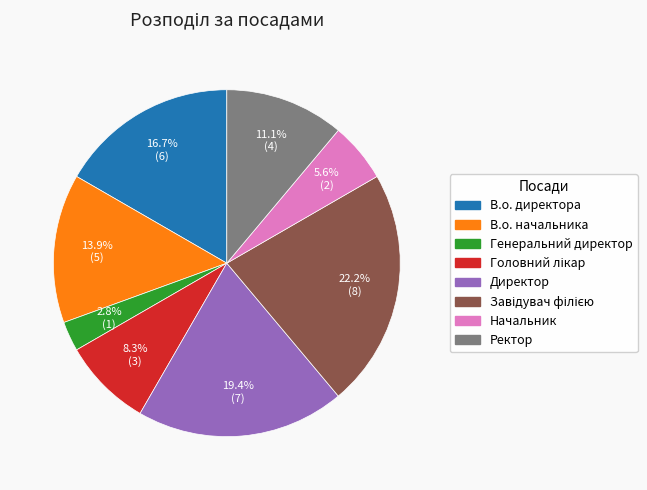

Is there any slice that represents more than half of the pie?

No